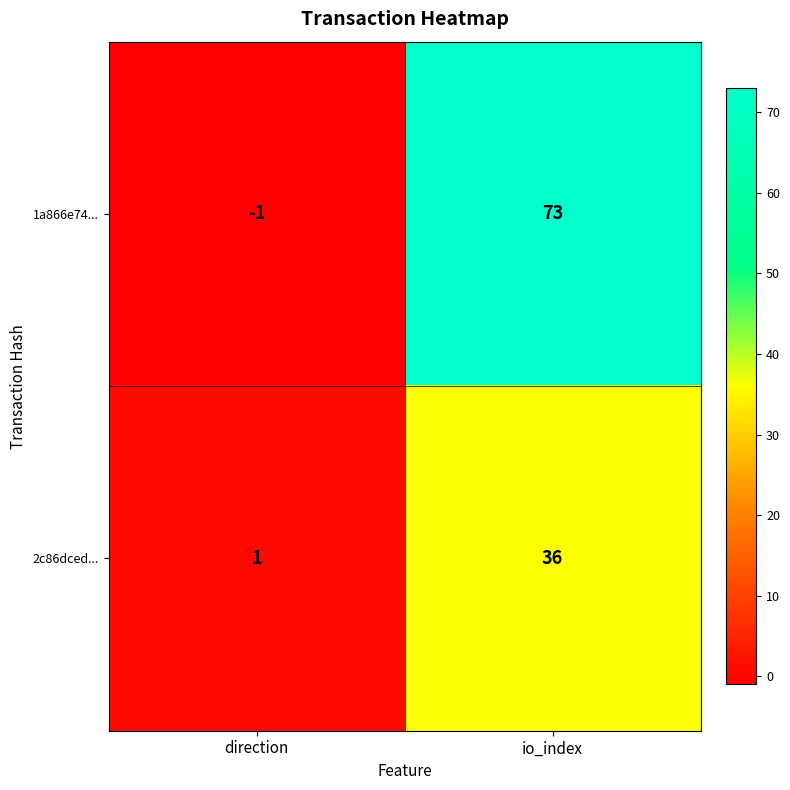

What is the difference between the maximum and minimum values in the 1a866e74... series?

74